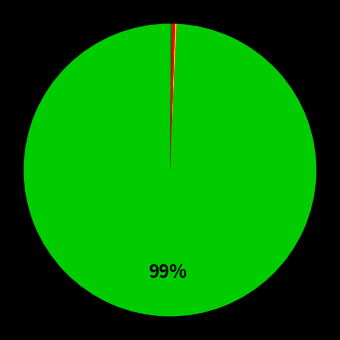

Is there any slice that represents more than half of the pie?

Yes